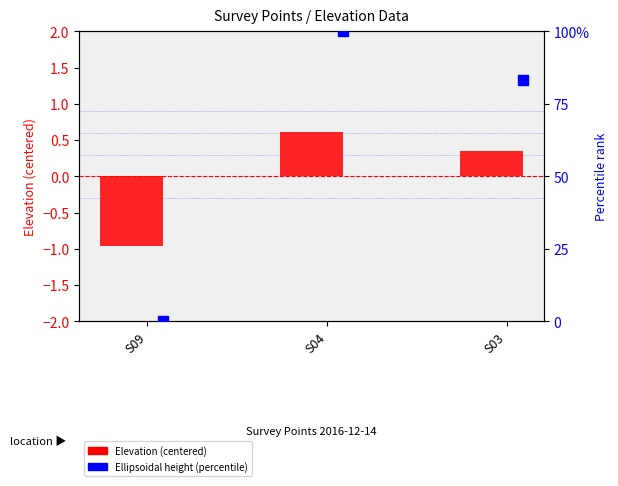

Which series has the widest spread of Y values?

Ellipsoidal height (percentile)